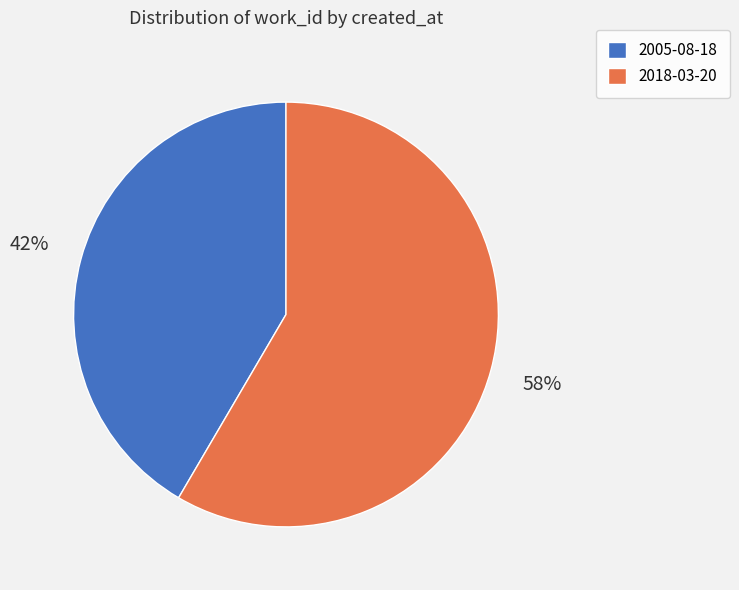

Which has a higher value, 2018-03-20 or 2005-08-18?

2018-03-20